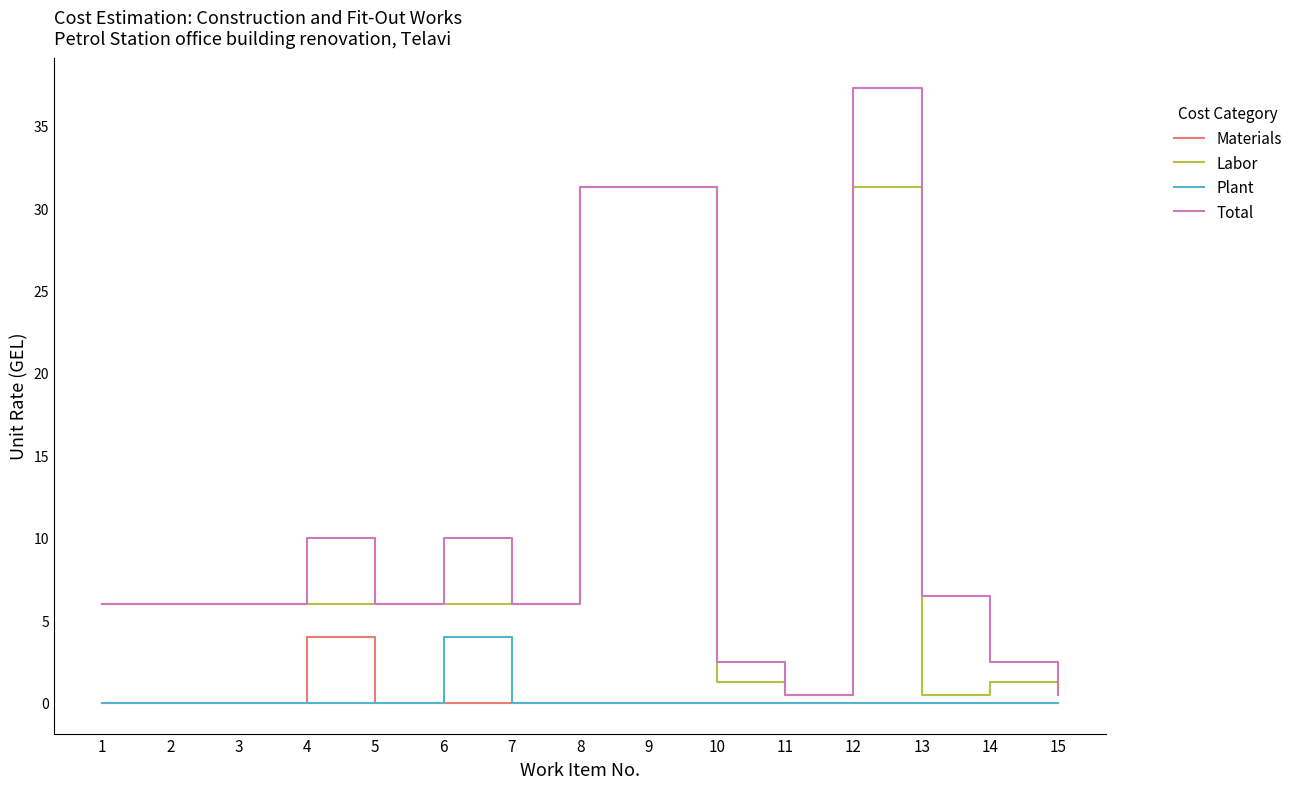

Is the value of Materials at 2 greater than the value of Labor at 10?

No